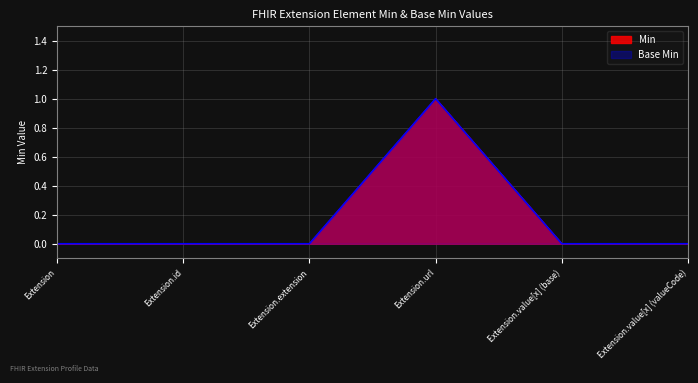

Reading left to right, extract all data points from this chart.

Min: Extension=0	Extension.id=0	Extension.extension=0	Extension.url=1	Extension.value[x] (base)=0	Extension.value[x] (valueCode)=0
Base Min: Extension=0	Extension.id=0	Extension.extension=0	Extension.url=1	Extension.value[x] (base)=0	Extension.value[x] (valueCode)=0